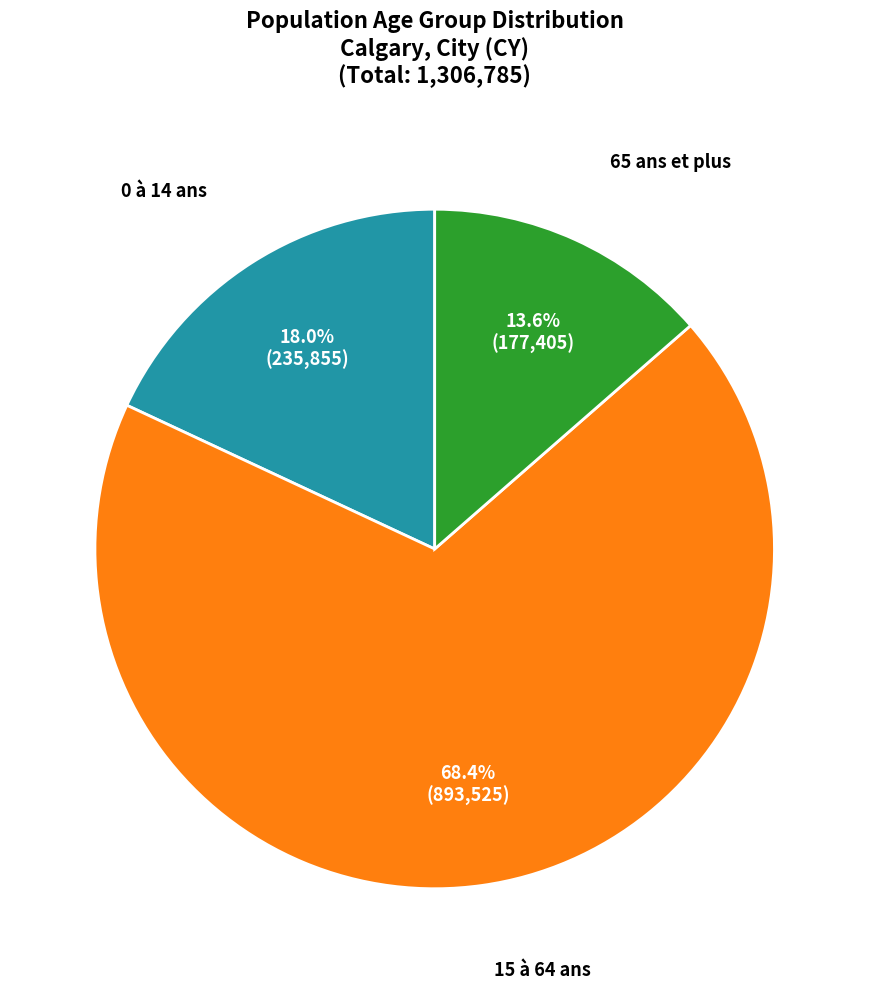

To the nearest percent, what percentage of the pie is 0 à 14 ans?

18%